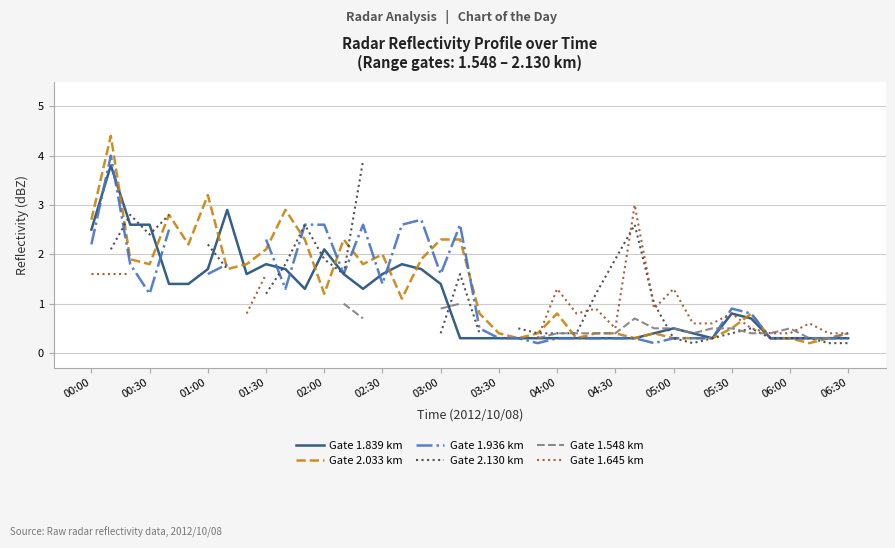

How many times do Gate 1.548 km and Gate 2.130 km cross each other?

4